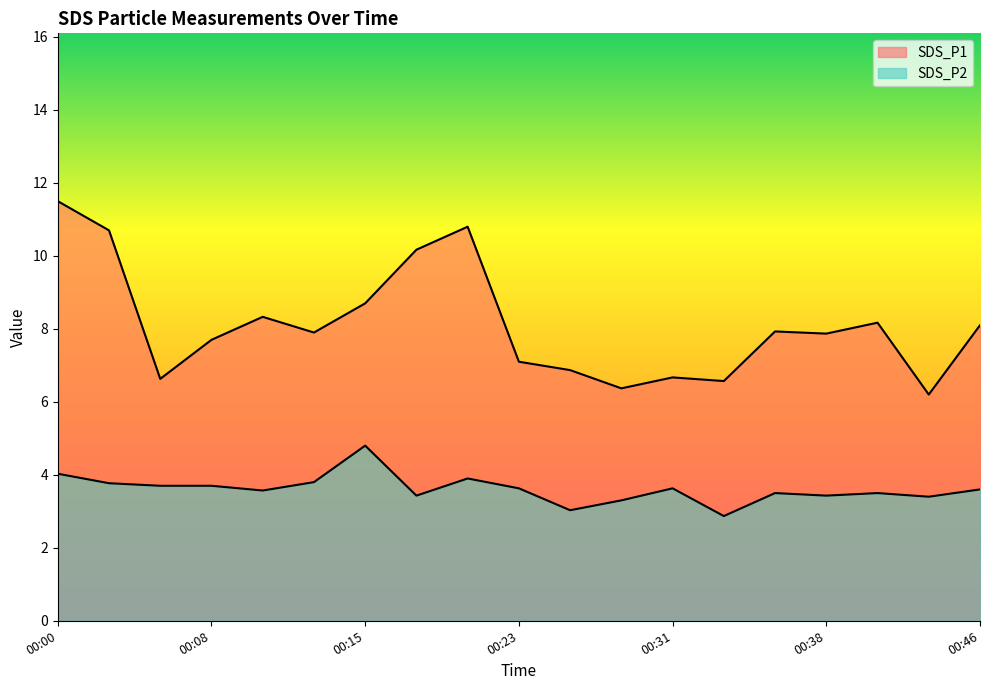

How many values in the SDS_P1 series exceed 7?

13